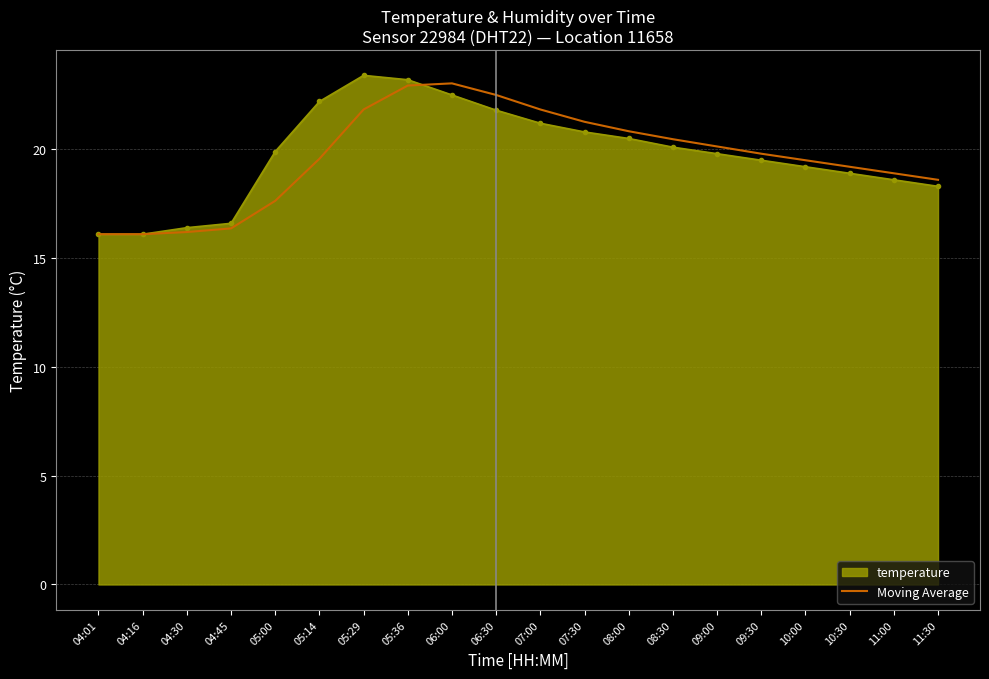

What is the smallest value displayed?

16.1